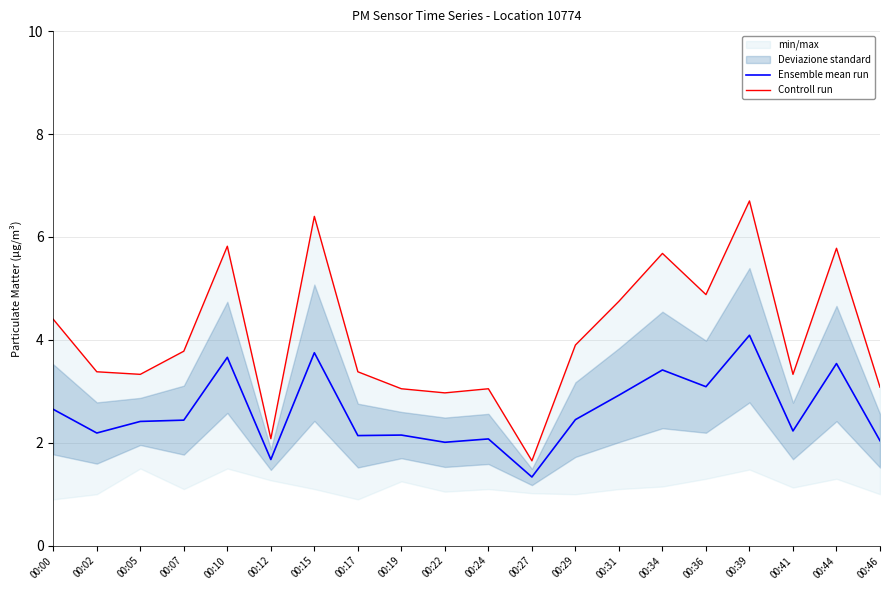

Is it true that Ensemble mean run equals 3.8 at 00:15?

True